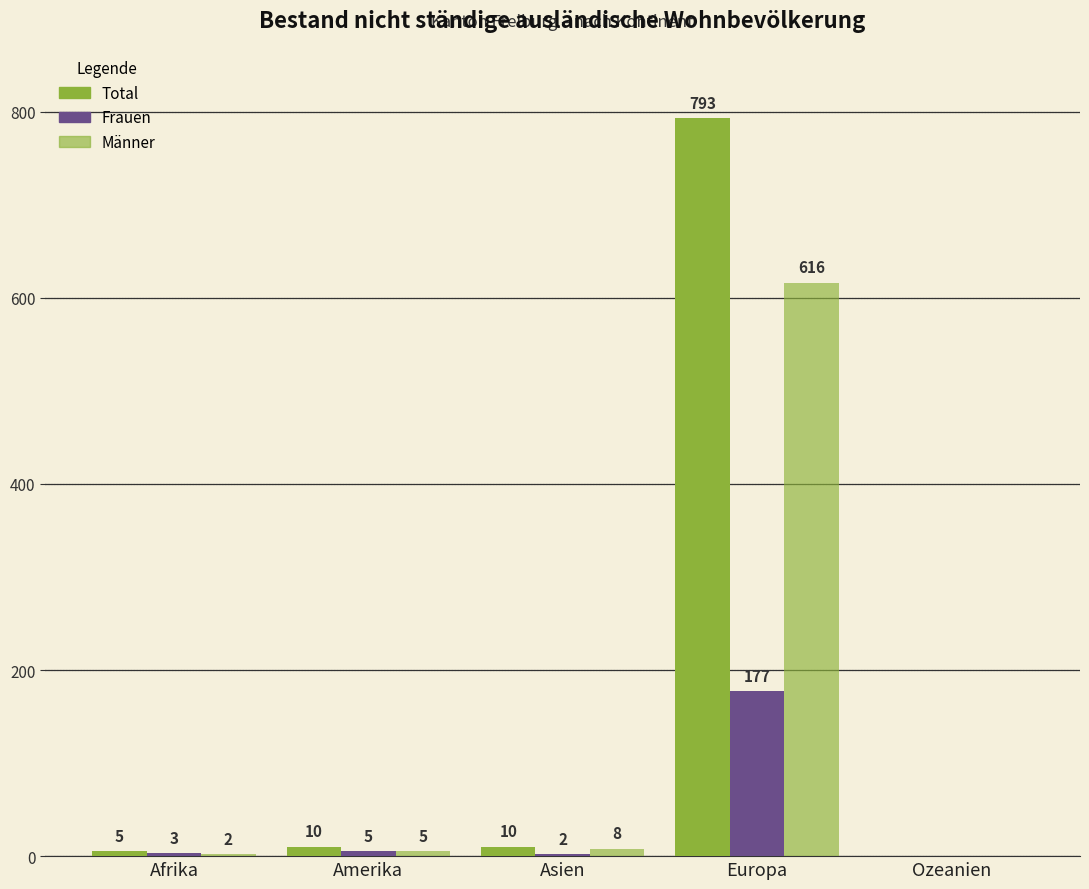

At how many categories does at least one series exceed 459?

1